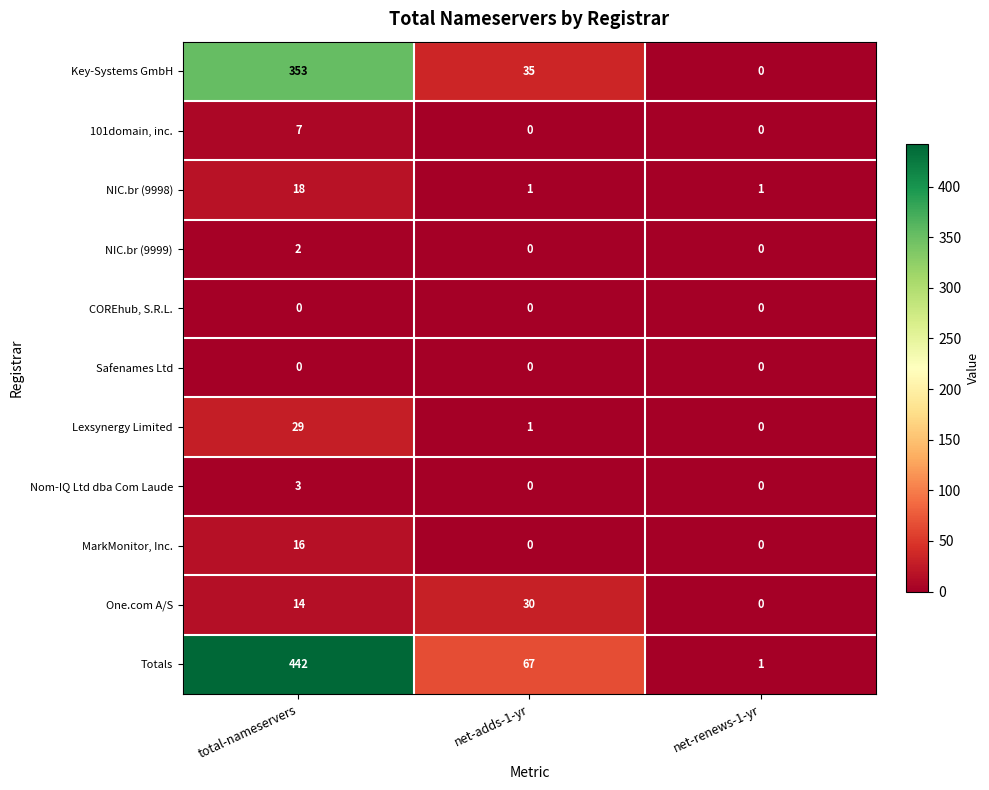

What is the difference between the maximum and minimum values in the Lexsynergy Limited series?

29